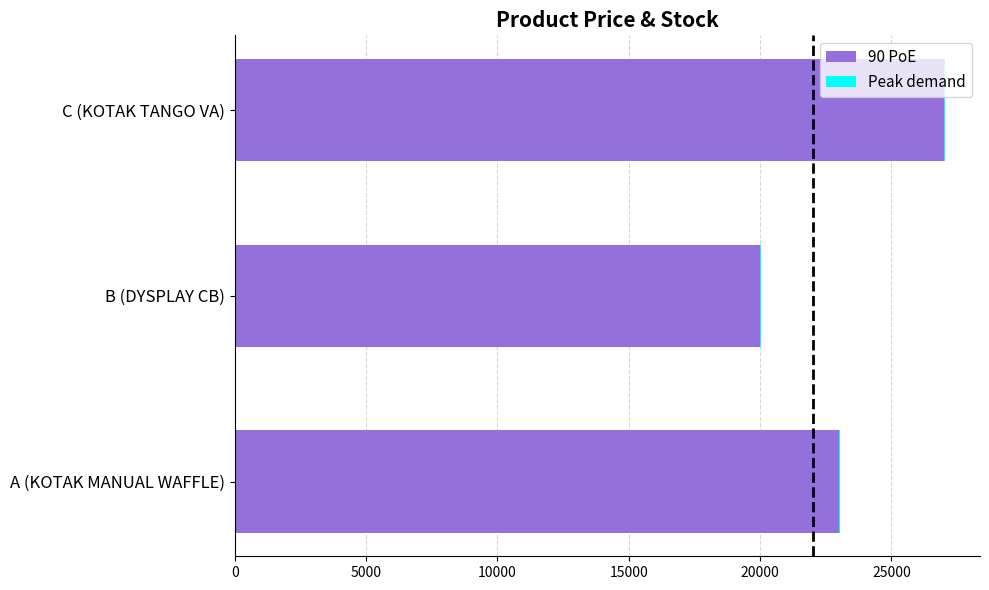

Count the number of data series in this chart.

2